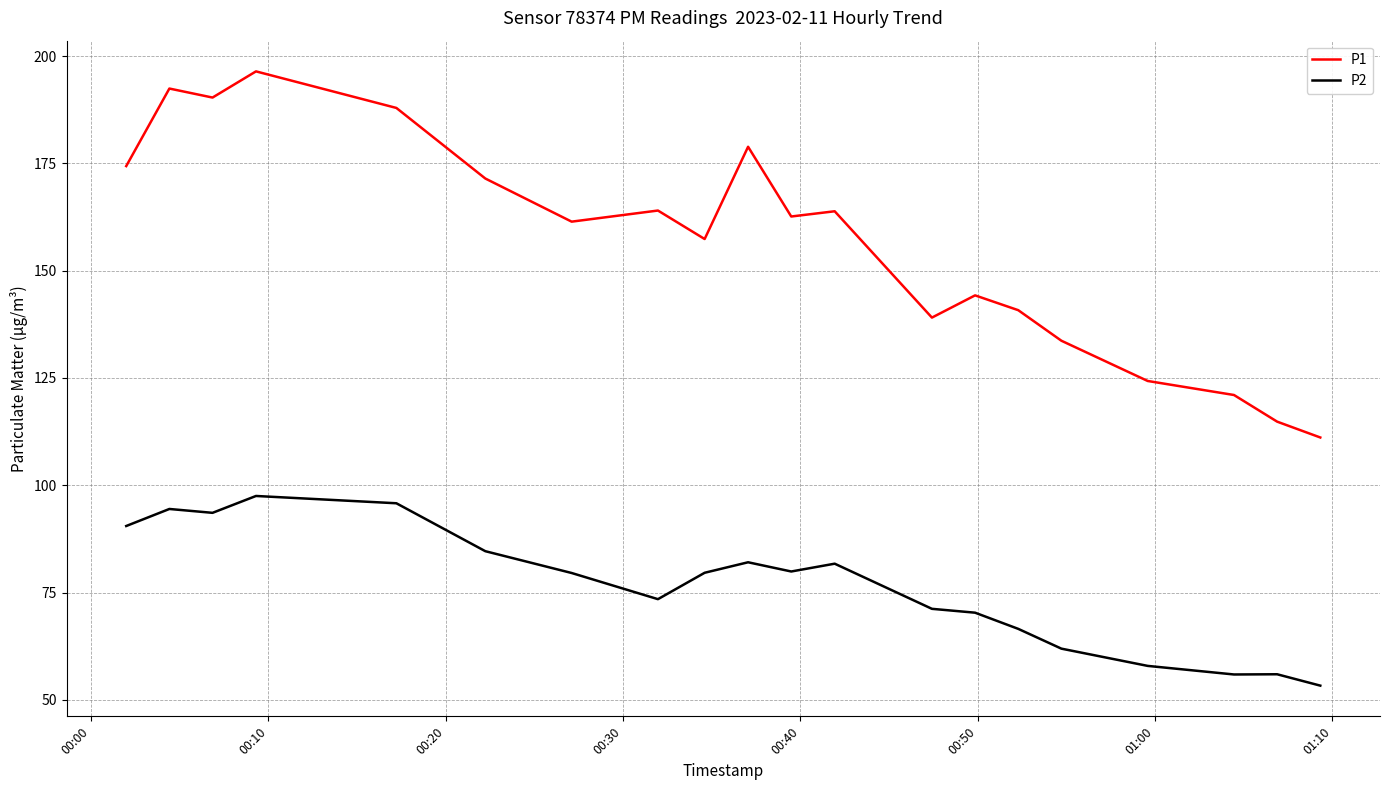

True or false: P1 and P2 cross at least once.

False